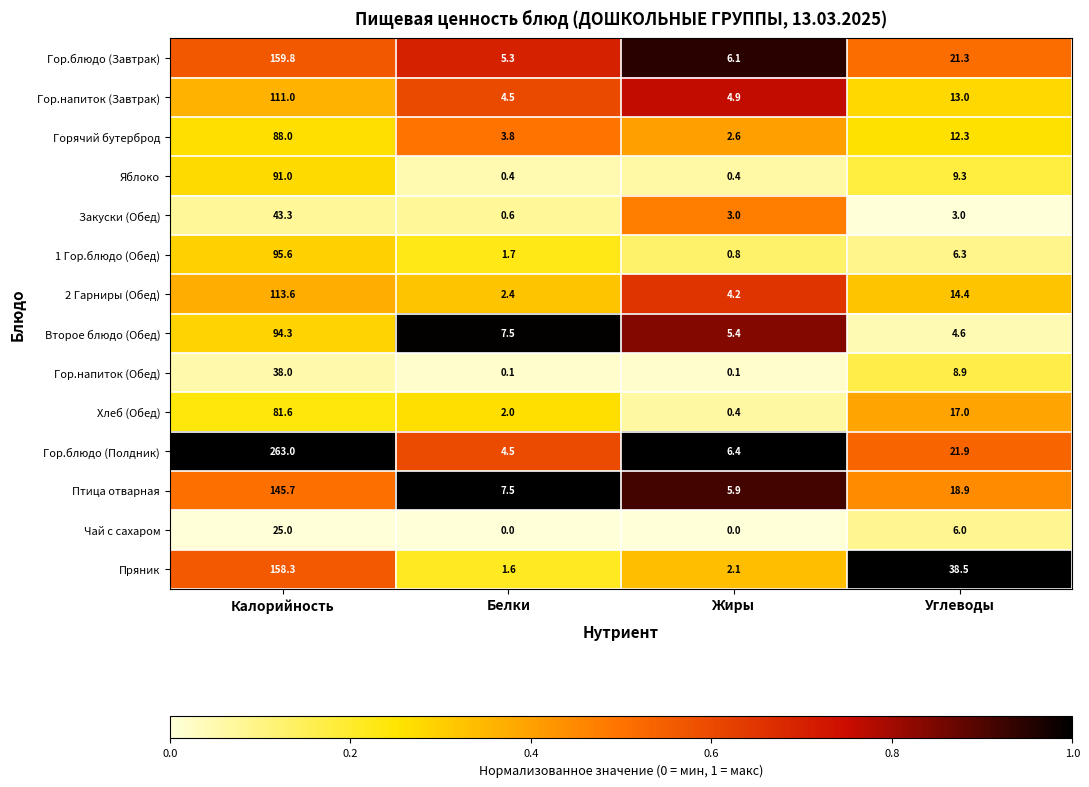

The Яблоко series shows 91.0 at Калорийность. True or false?

True